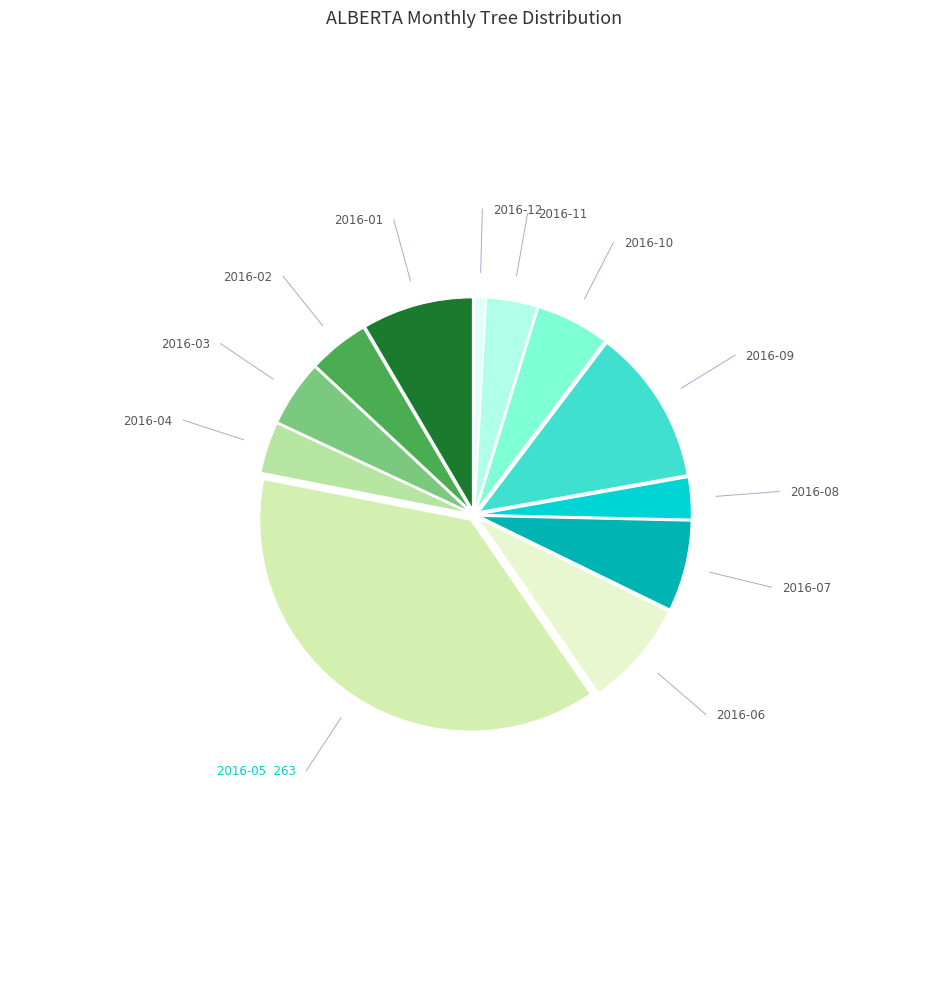

Does any single category account for the majority?

No